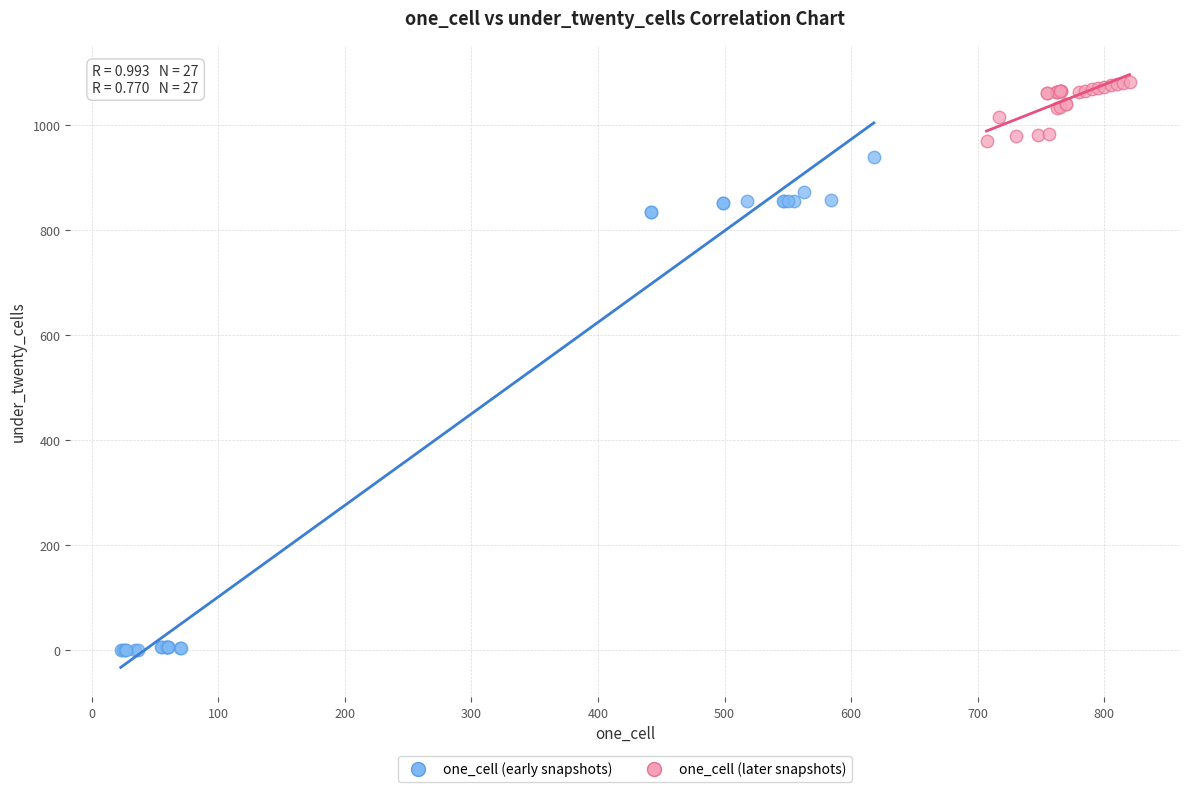

Which series has the widest spread of Y values?

one_cell (early snapshots)